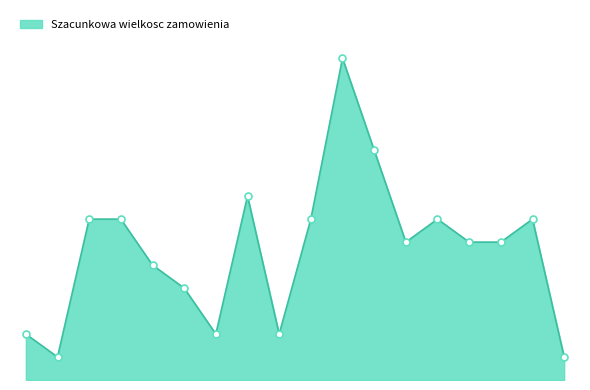

What is the value of the 2nd point from the left?

1